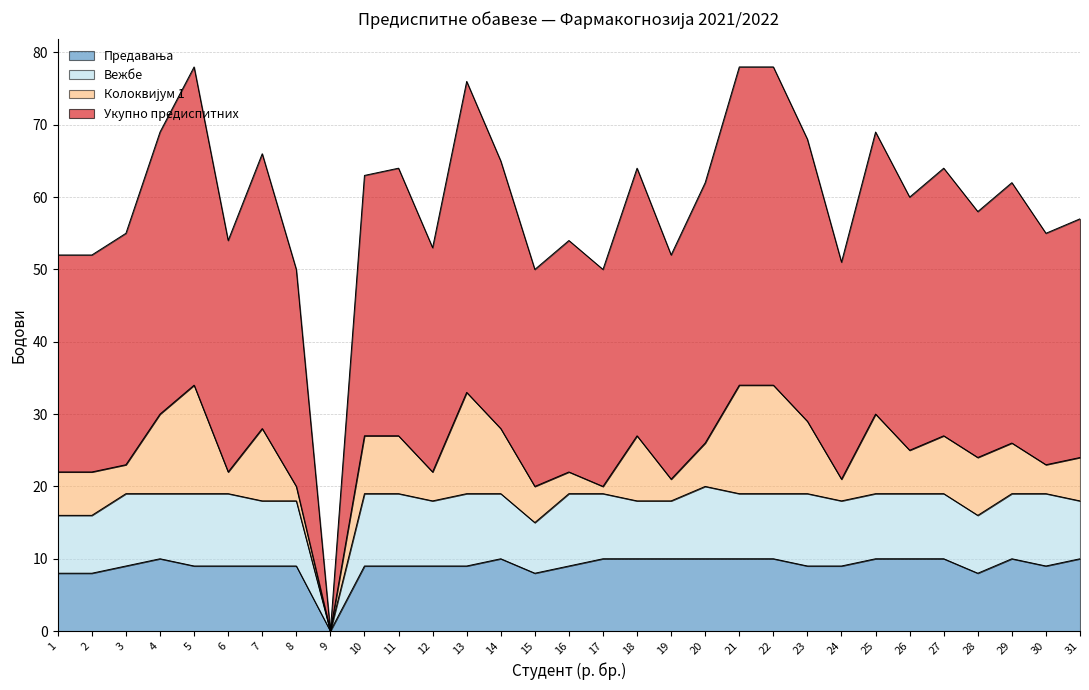

What is the difference between the maximum and minimum values in the Предавања series?

10